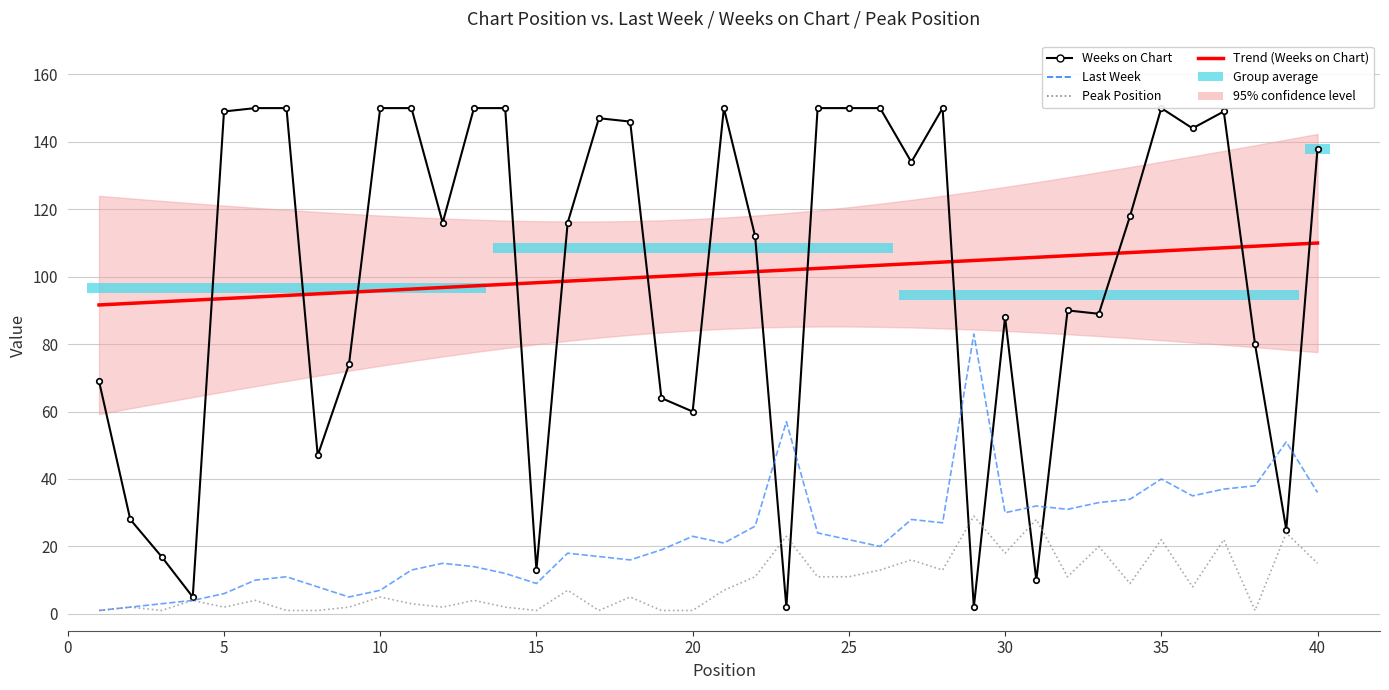

How many interior local valleys does the Last Week series have?

9